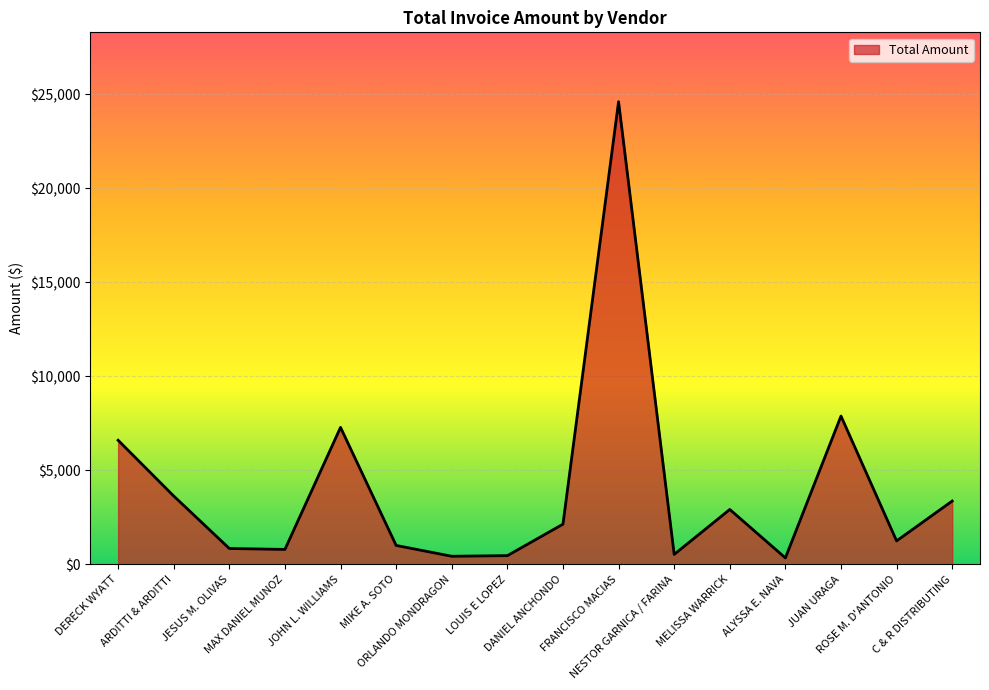

What is the difference between the maximum and minimum values?

24271.5